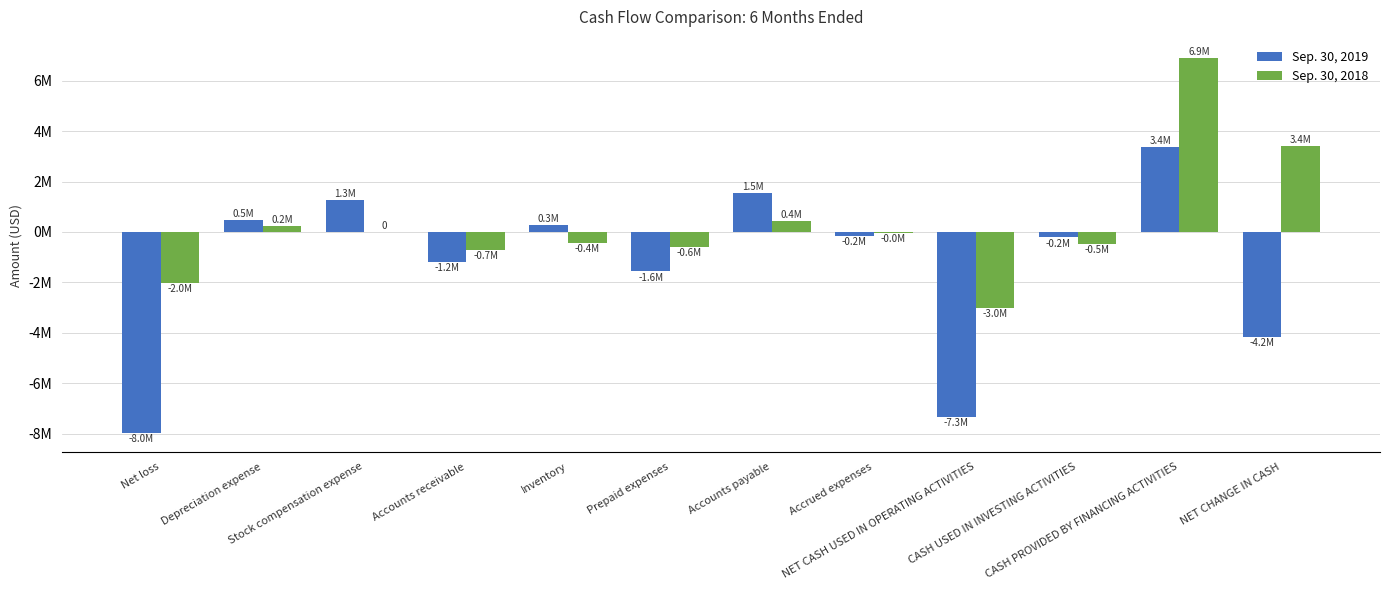

Where does the Sep. 30, 2018 series first go above -44150?

Depreciation expense